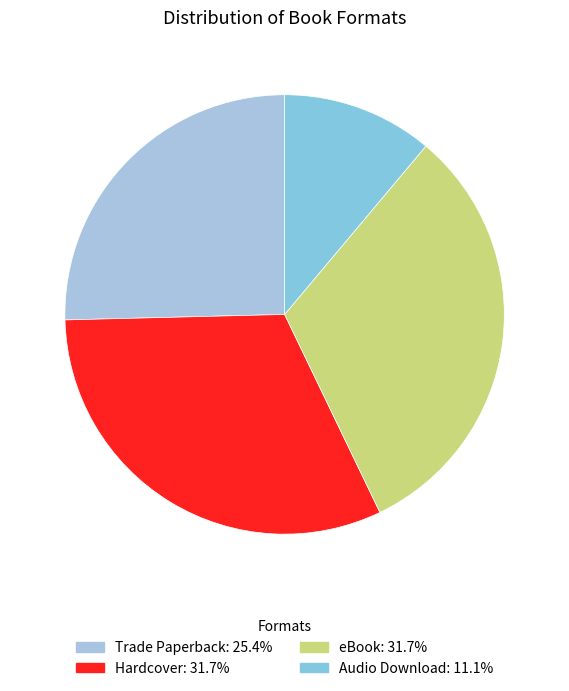

Does eBook represent more than half of the total?

No